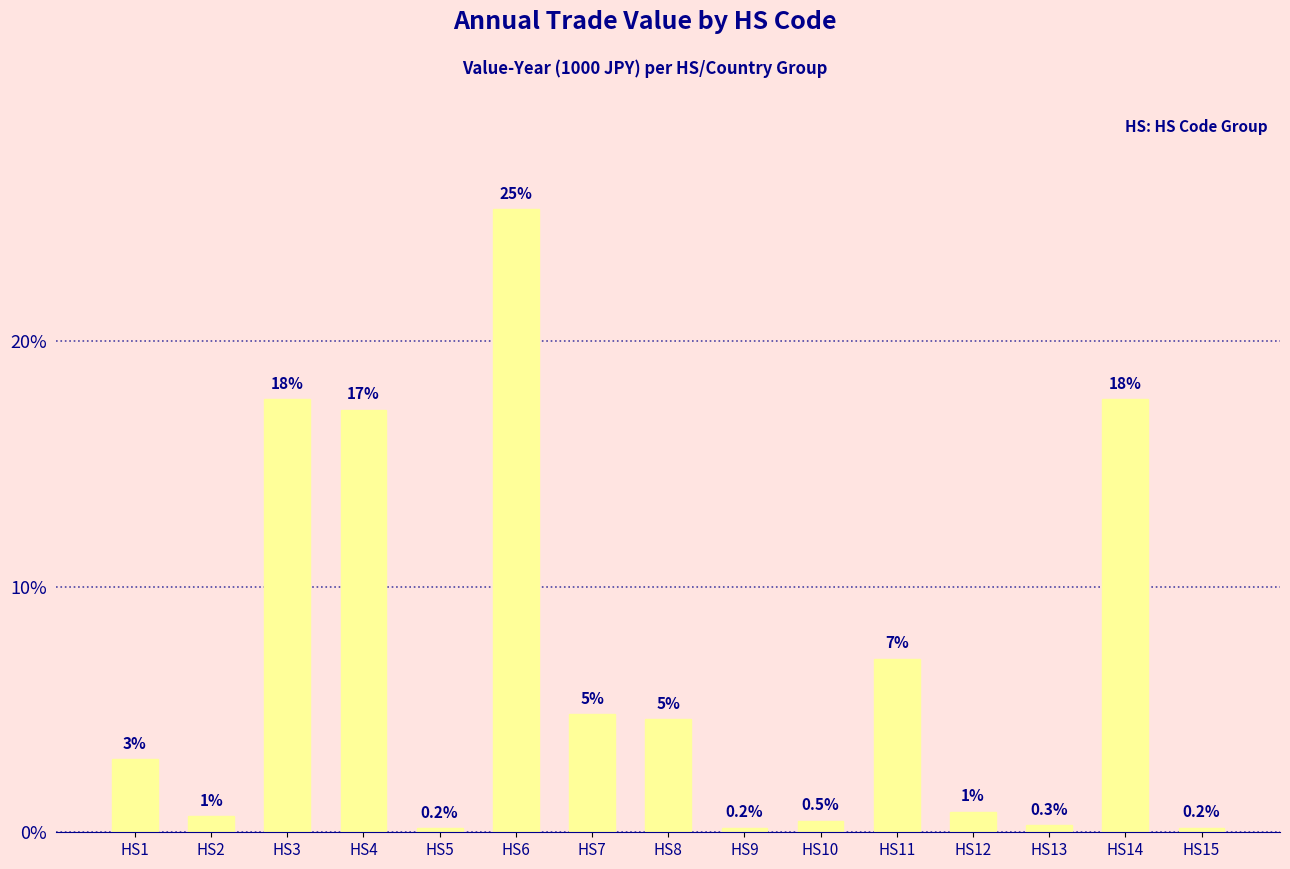

Which category has the lowest value across all series?

HS5